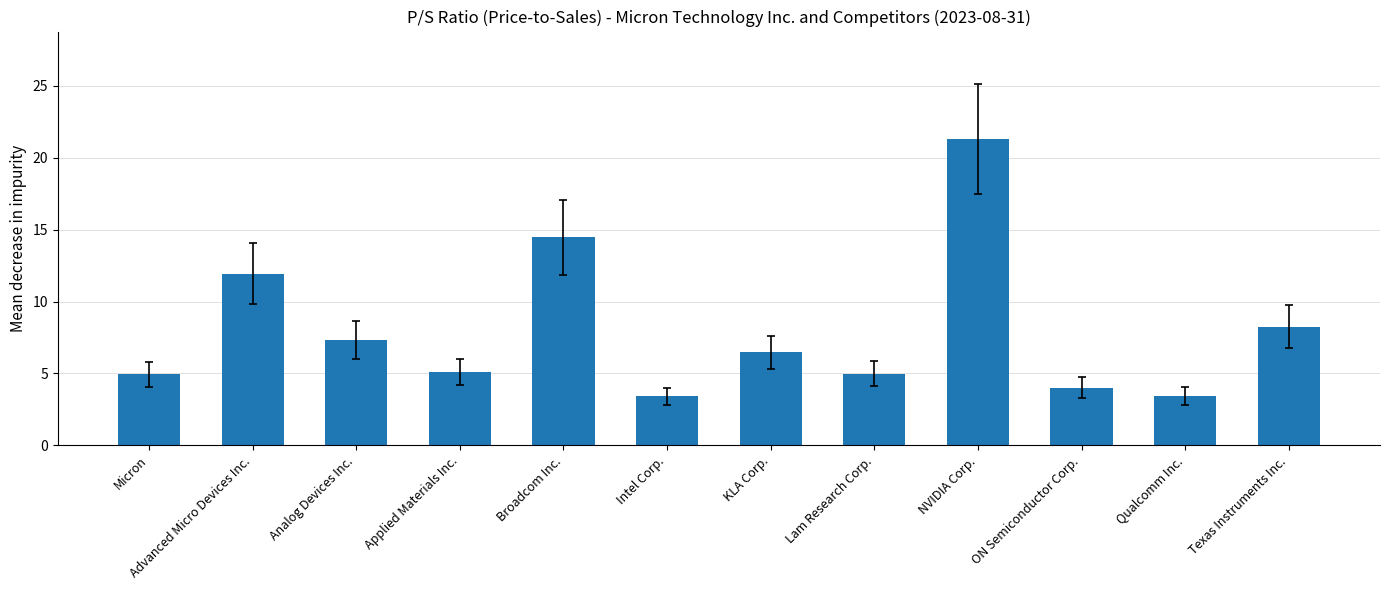

The value at Qualcomm Inc. is 3.5. True or false?

True